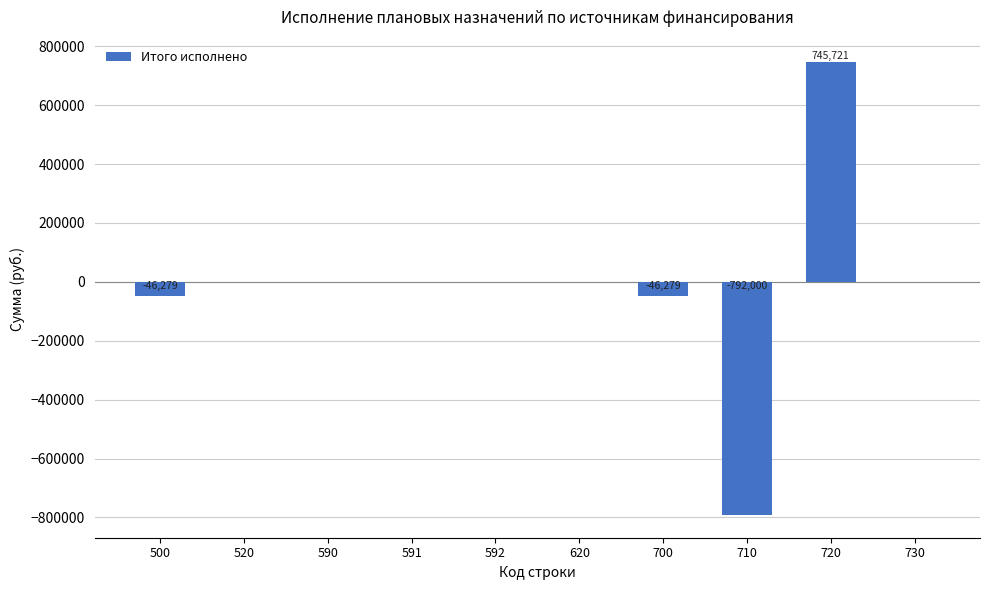

What is the sum of all values?

-138836.1